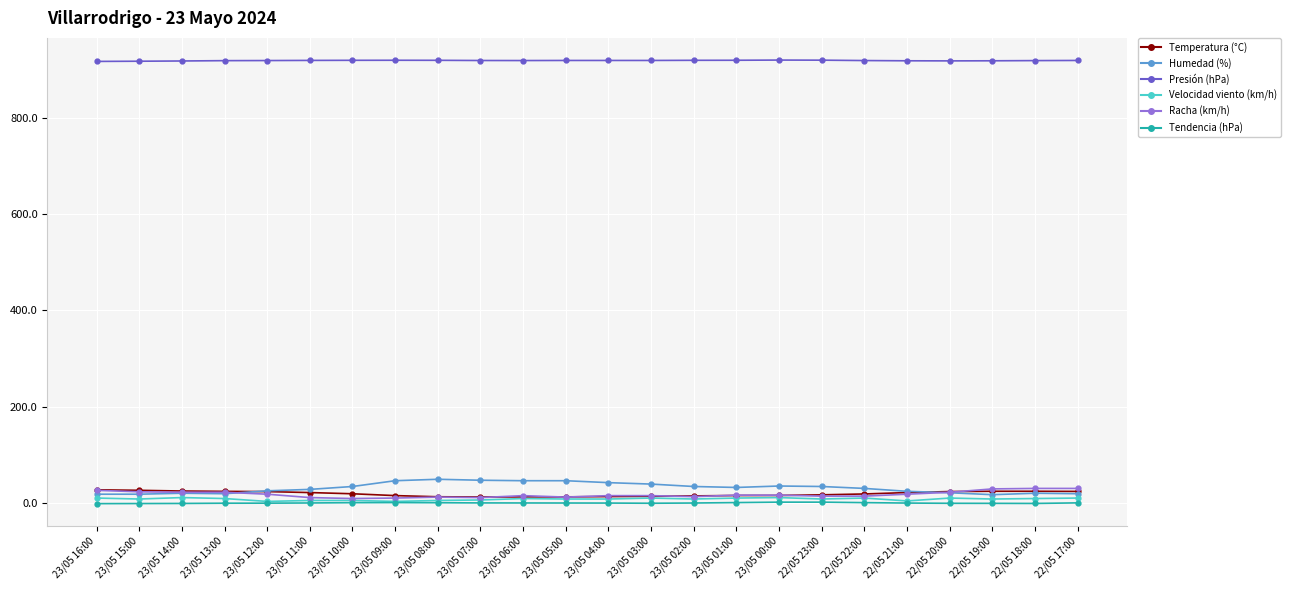

Is the value of Temperatura (°C) at 23/05 07:00 greater than the value of Presión (hPa) at 22/05 19:00?

No